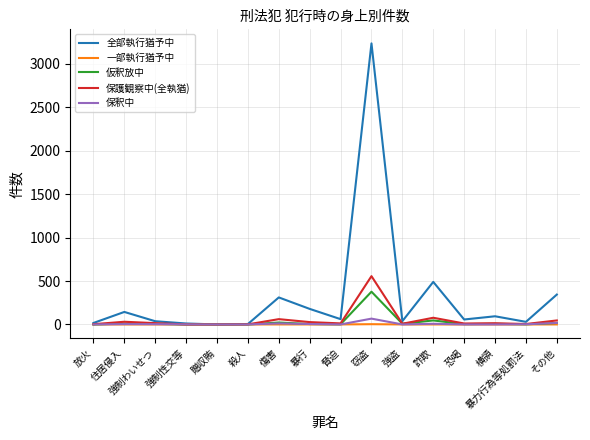

Is this an area chart (filled region under the line)?

No